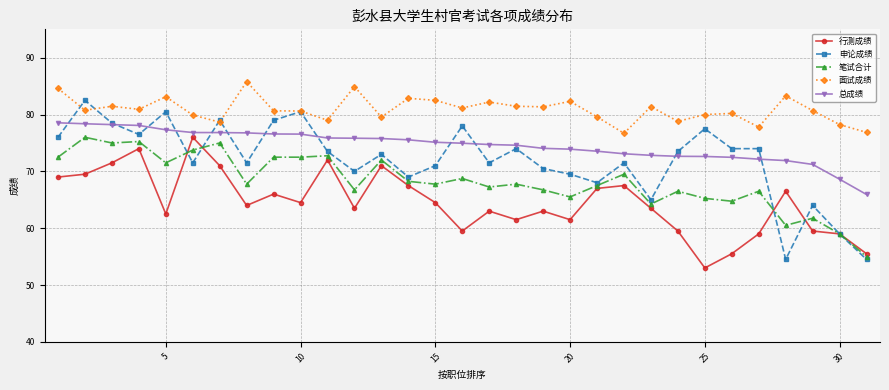

Which series has the widest spread of values?

申论成绩